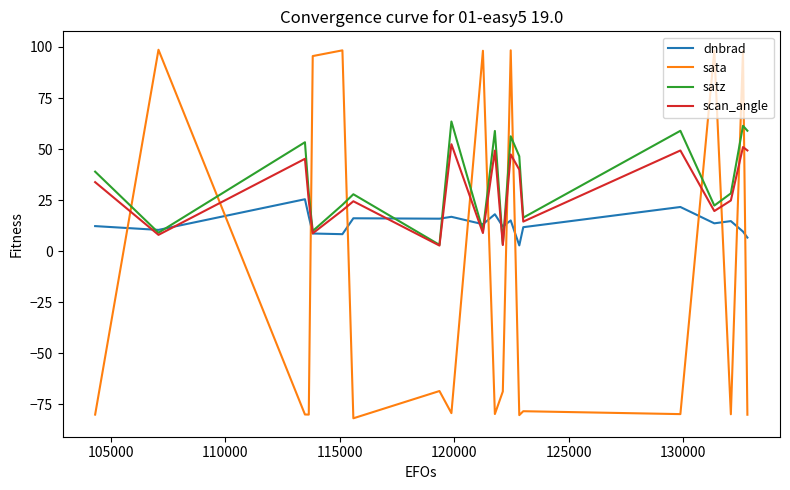

What is the smallest value displayed?

-81.8